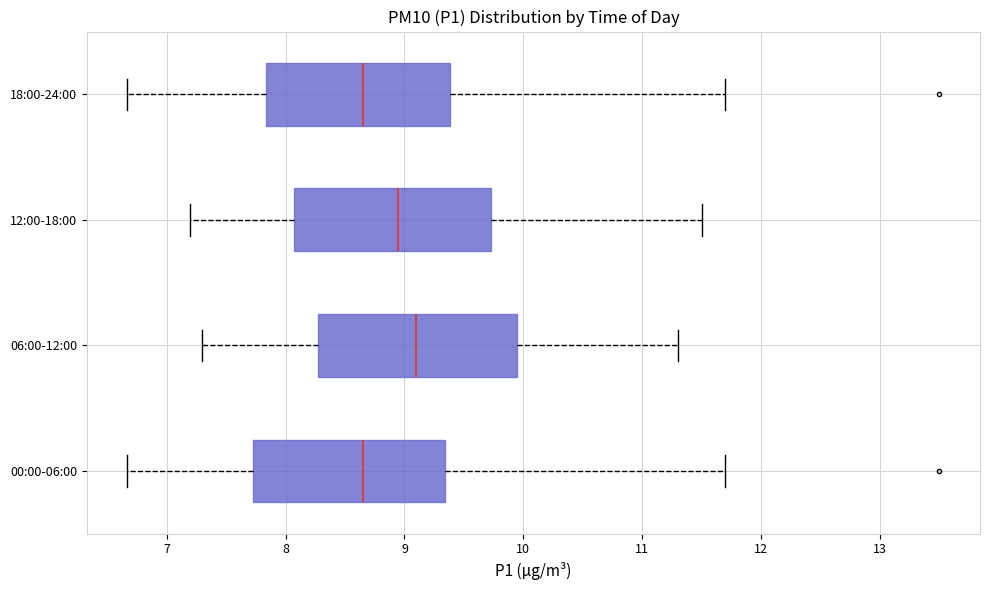

Where is the right edge of the box for 18:00-24:00 on the x-axis? The values are not printed on the chart, so give them approximately, as read against the axis.

9.4